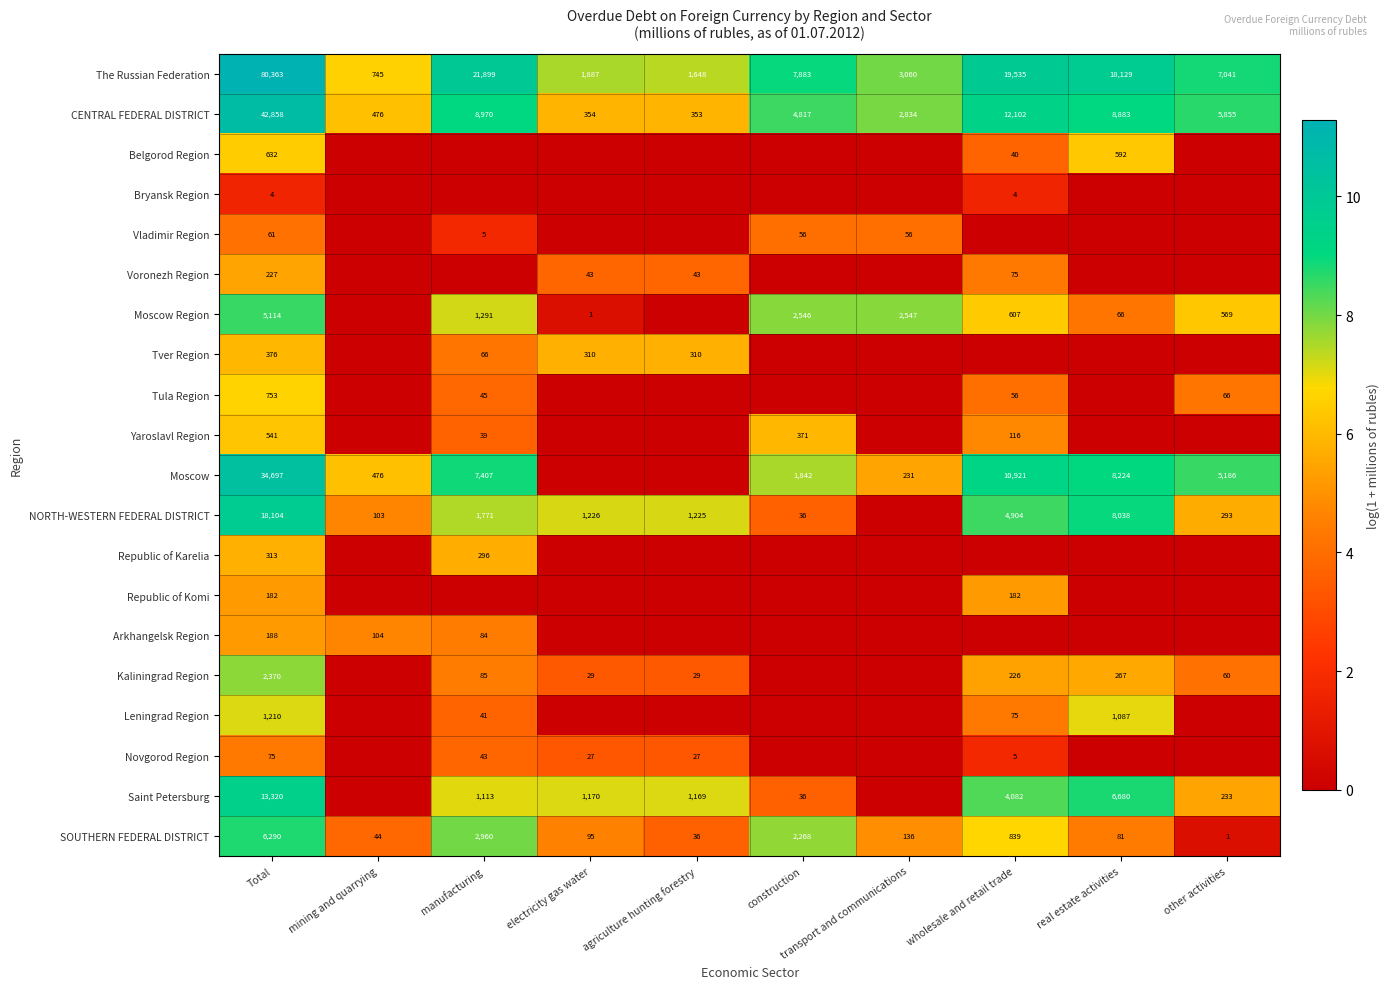

Between Total and wholesale and retail trade, which is larger?

Total